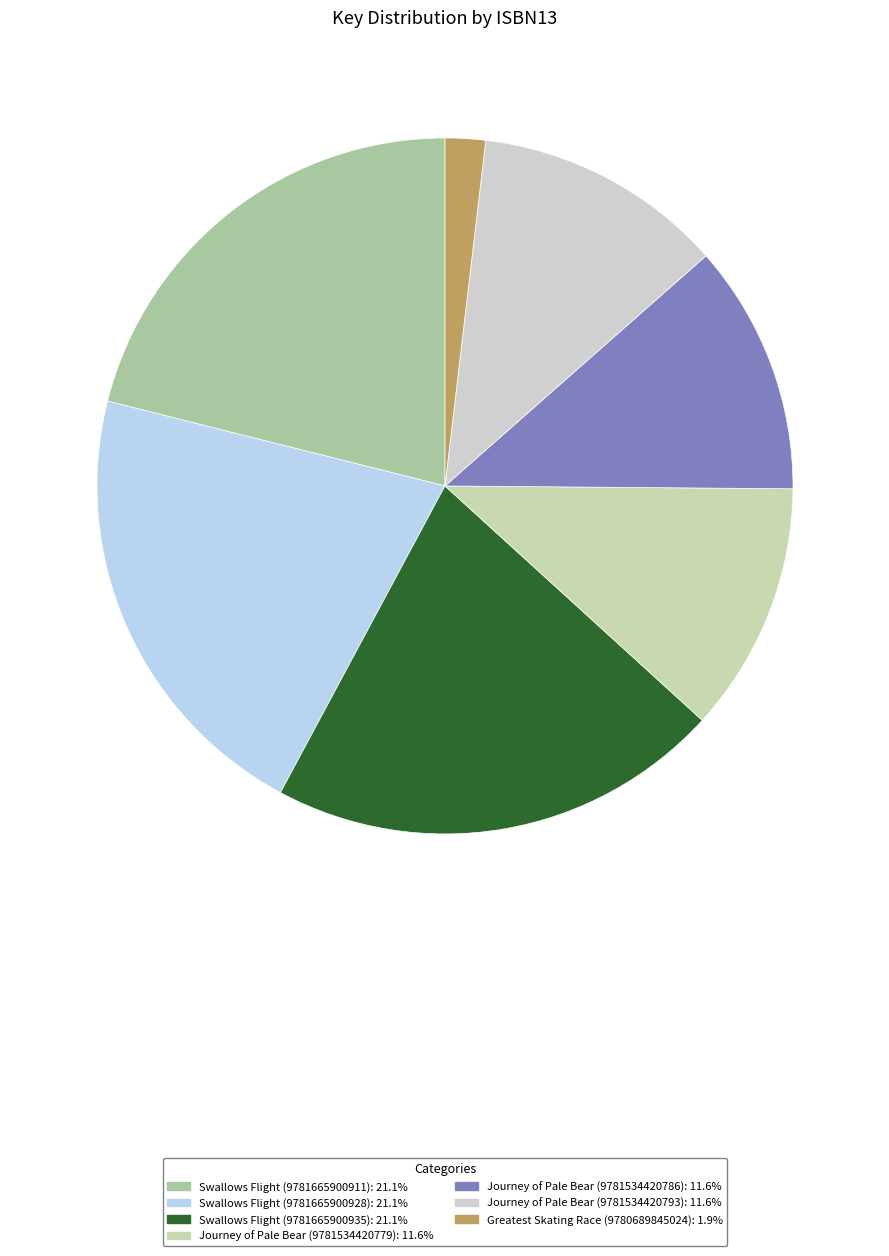

True or false: Swallows Flight (9781665900928) accounts for 21% of the total.

True